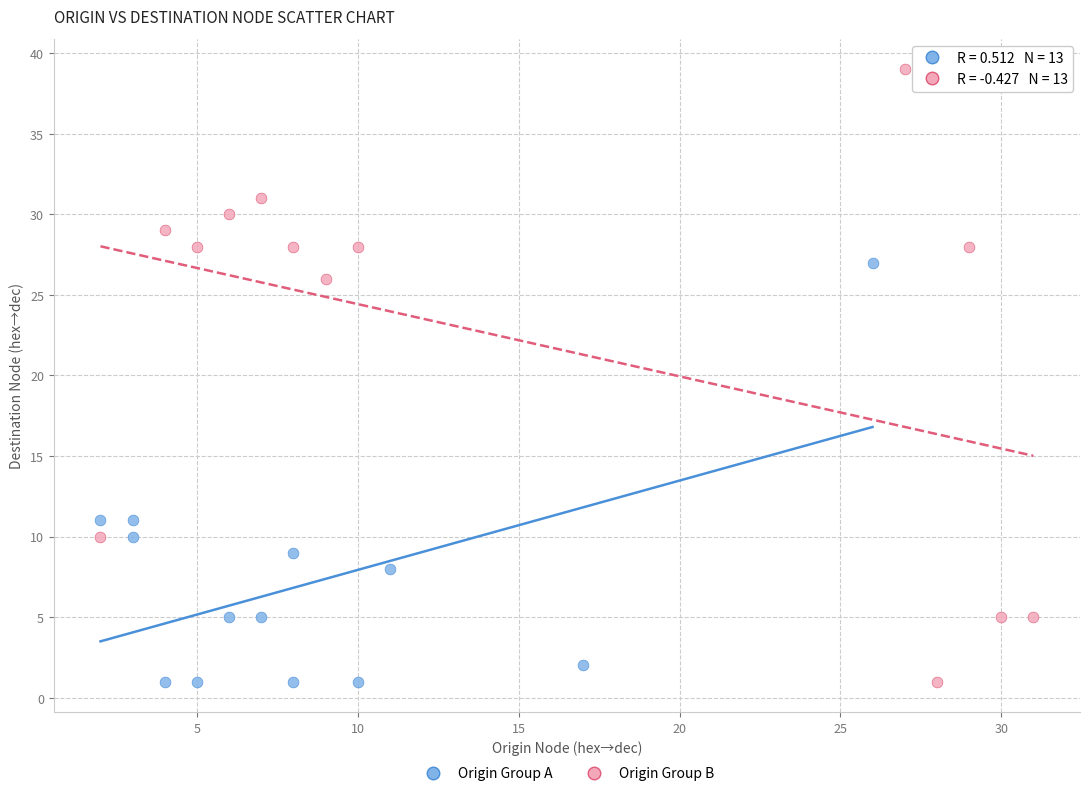

Which series has the largest Y range (max minus min)?

Origin Group B